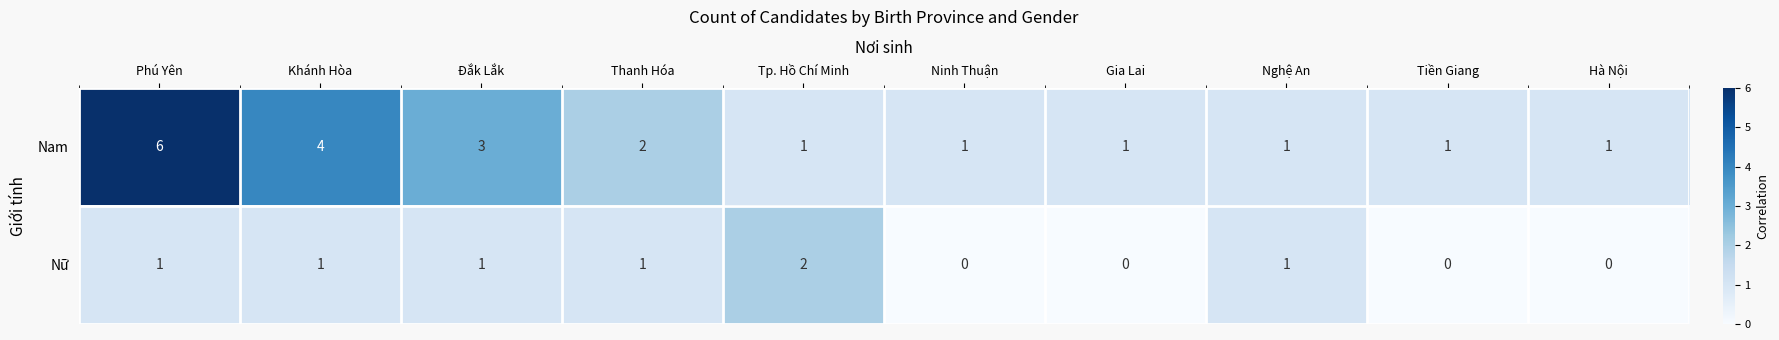

How many Nam values are between 1 and 3?

8